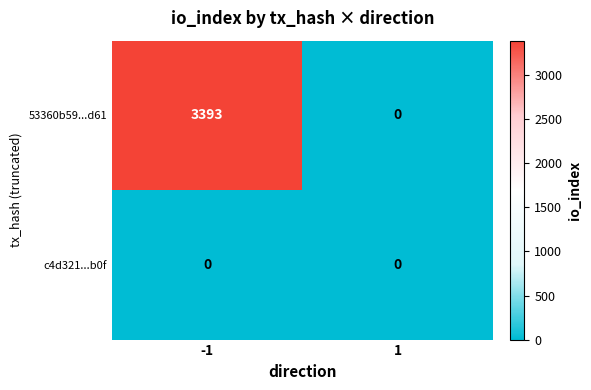

Rank the series by their average value, from lowest to highest.

c4d321...b0f, 53360b59...d61